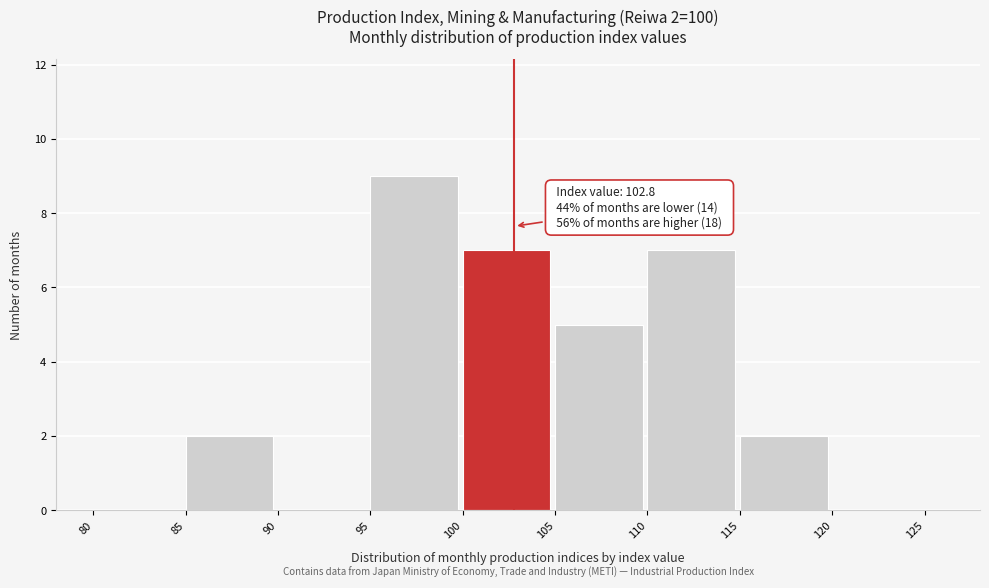

Which range on the x-axis has the tallest bar?

95 to 100